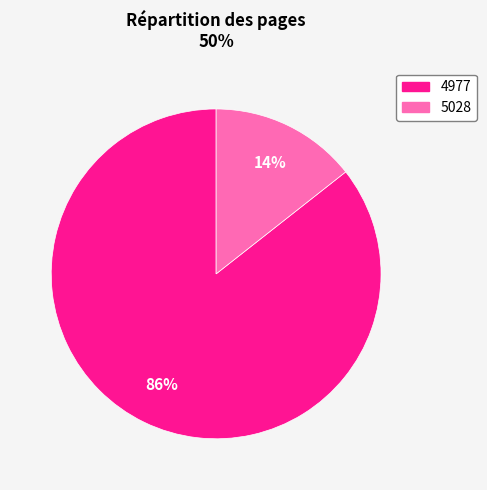

How many slices are in this pie chart?

2